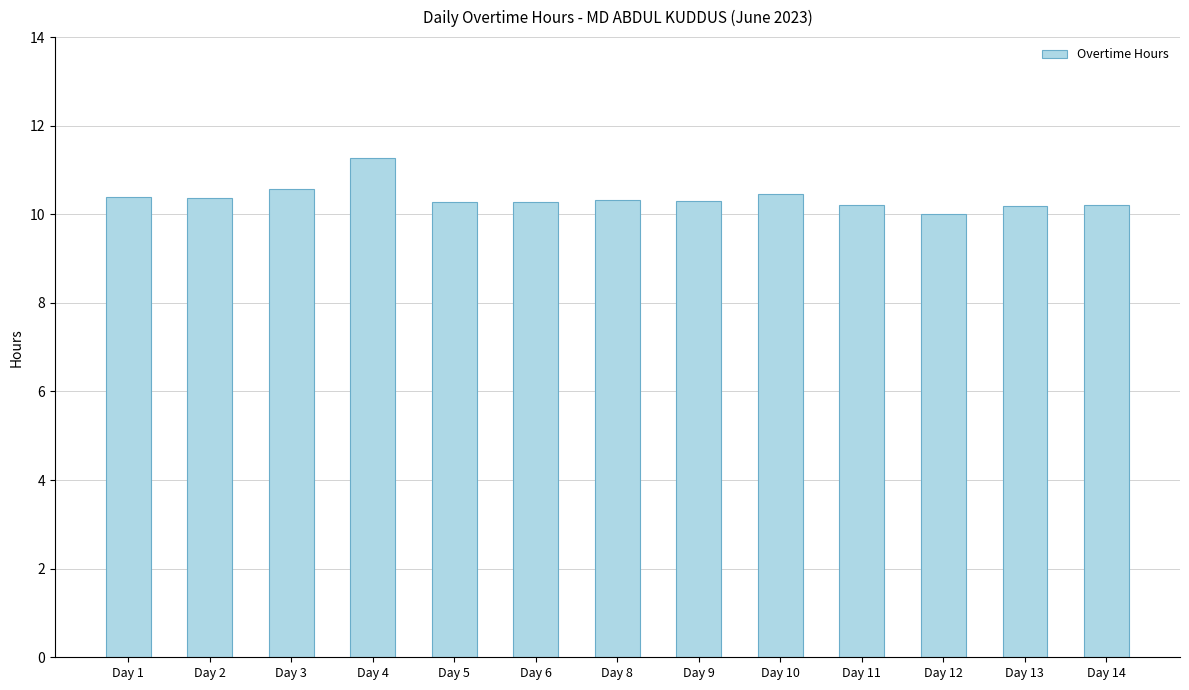

What is the approximate value at Day 6?

10.3